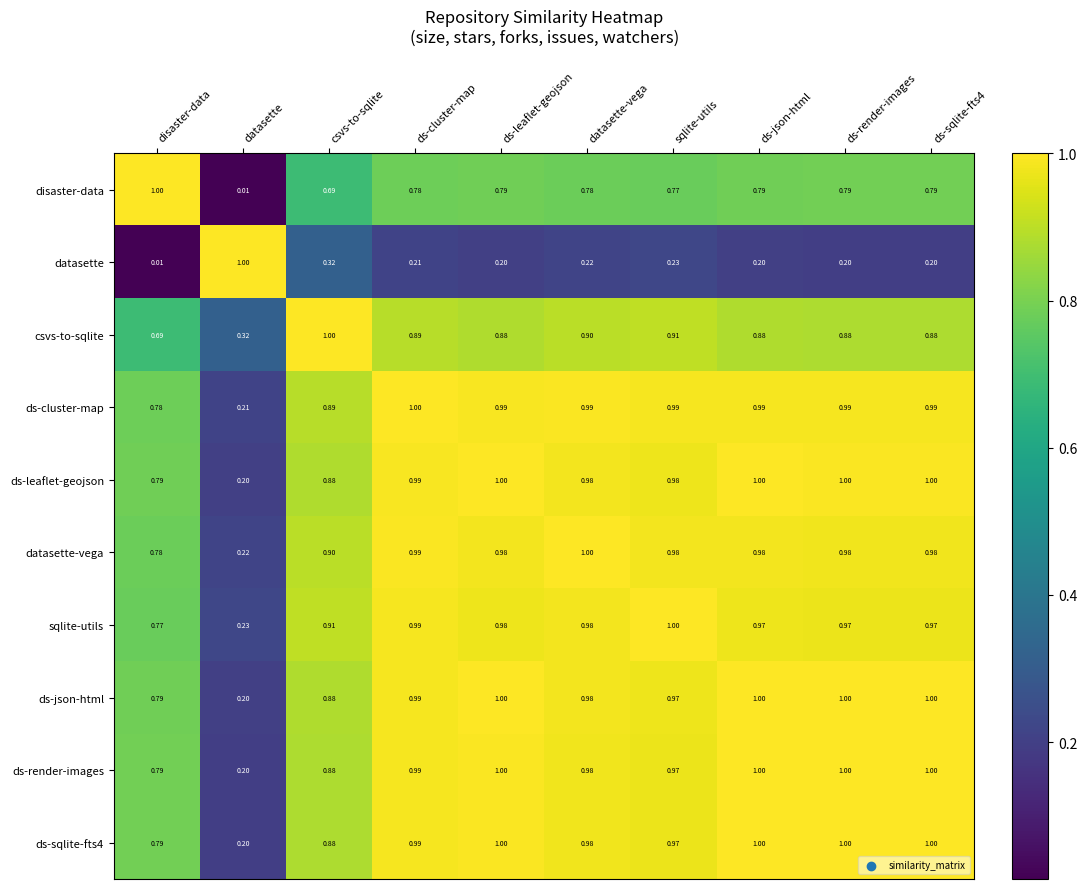

Where is disaster-data nearest to the value 0?

datasette